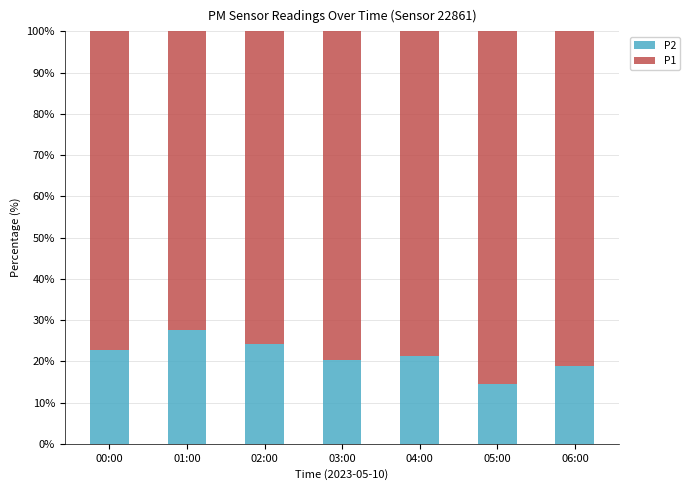

What value does the P2 series have at 01:00?

27.6